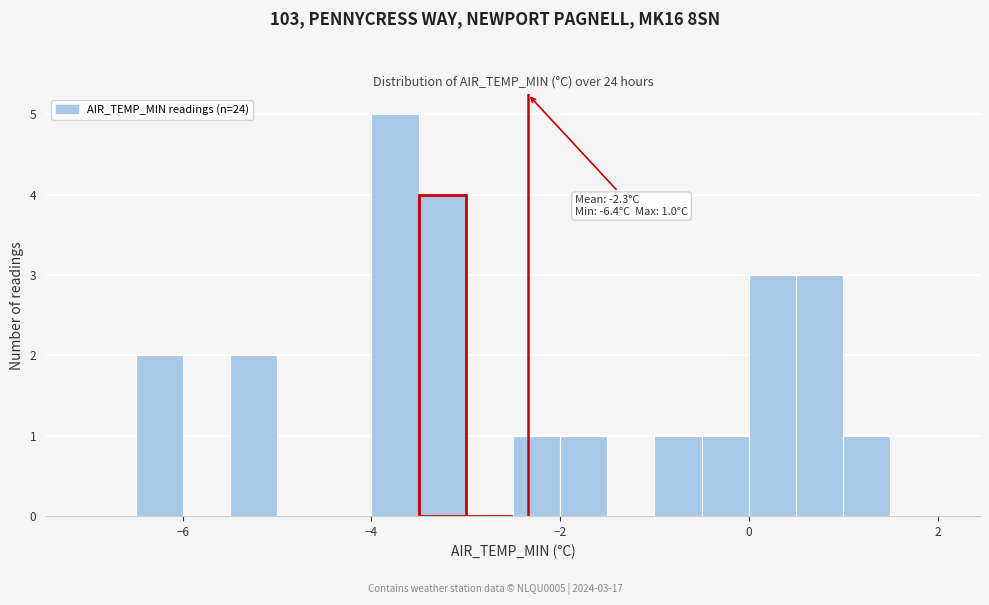

Around what value on the x-axis is the tallest bar? Give the approximate position of its centre, as read against the axis.

-3.8